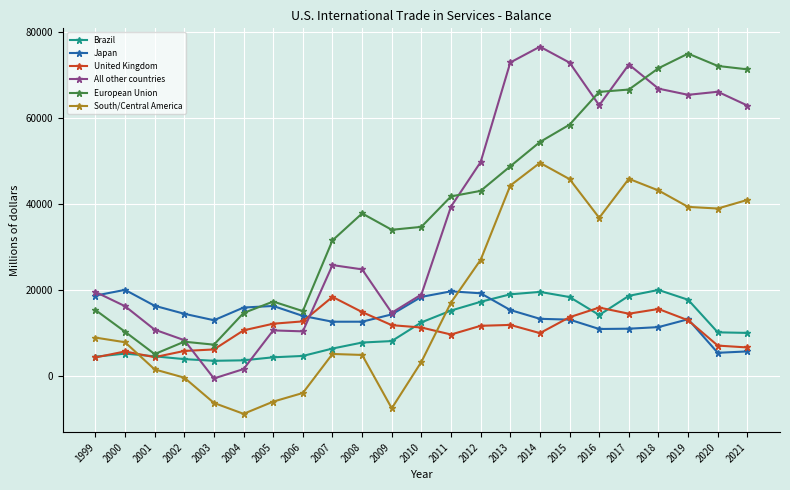

What is the total value across all series at 2007?

100177